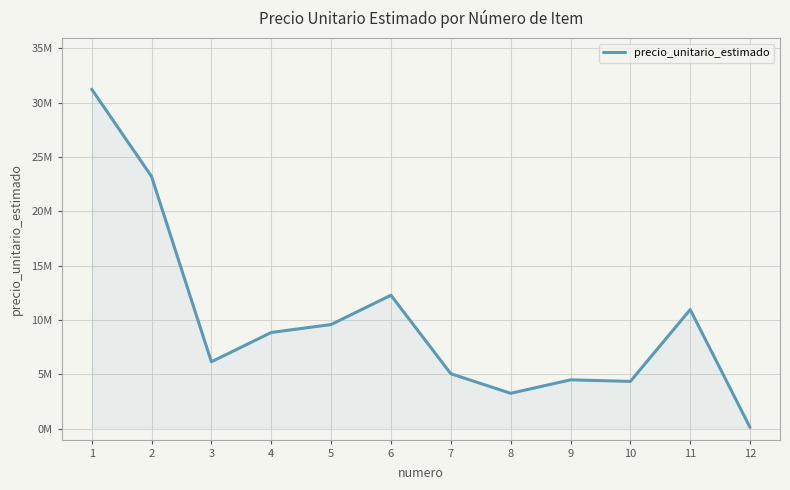

True or false: the data shows 1919981 at 7.

False